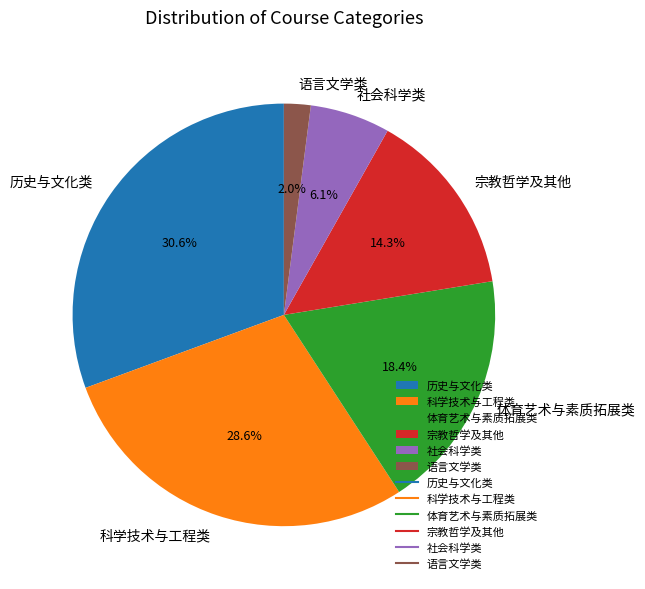

Does any single category account for the majority?

No